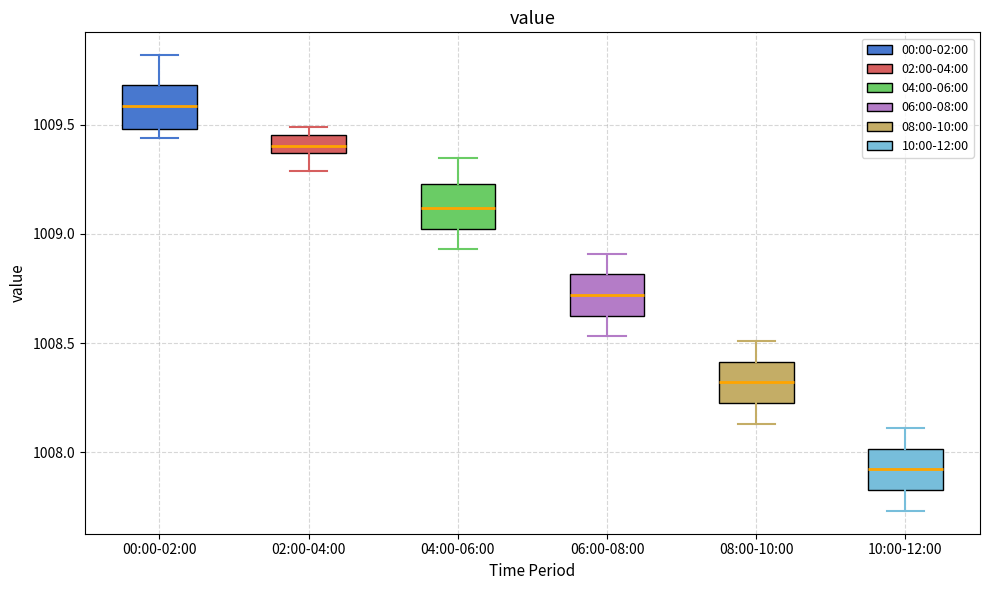

Reading left to right, read every box against the y-axis: the position of its median line, the range the box covers, and the ends of its whiskers. The values are not printed on the chart, so give them approximately, as read against the axis.

00:00-02:00: median 1009.60, box 1009.50 to 1009.70, whiskers 1009.45 to 1009.80
02:00-04:00: median 1009.40, box 1009.35 to 1009.45, whiskers 1009.30 to 1009.50
04:00-06:00: median 1009.10, box 1009.05 to 1009.25, whiskers 1008.95 to 1009.35
06:00-08:00: median 1008.70, box 1008.65 to 1008.80, whiskers 1008.55 to 1008.90
08:00-10:00: median 1008.30, box 1008.25 to 1008.40, whiskers 1008.15 to 1008.50
10:00-12:00: median 1007.90, box 1007.85 to 1008.00, whiskers 1007.75 to 1008.10